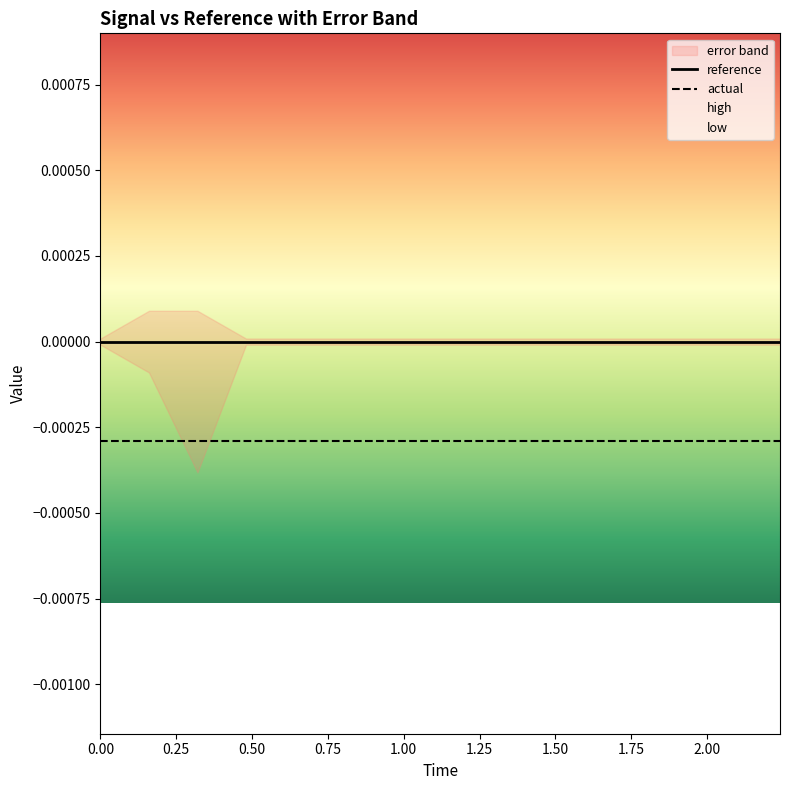

List the series in order of their peak value, lowest first.

actual, reference